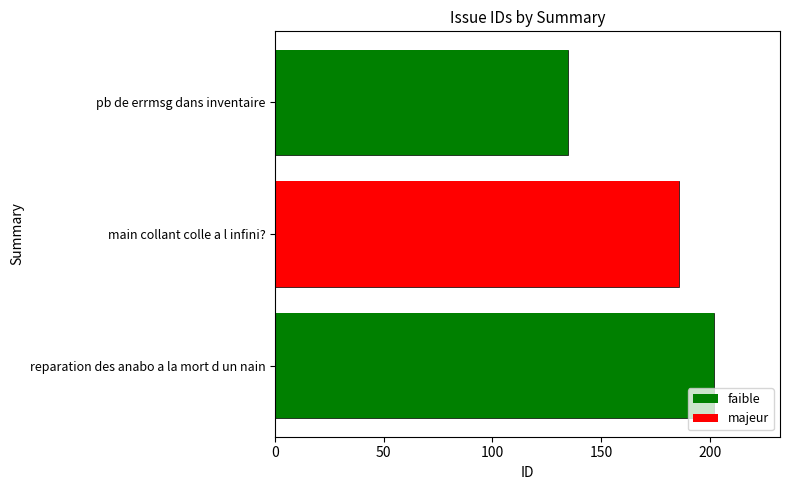

What is the smallest value displayed?

135